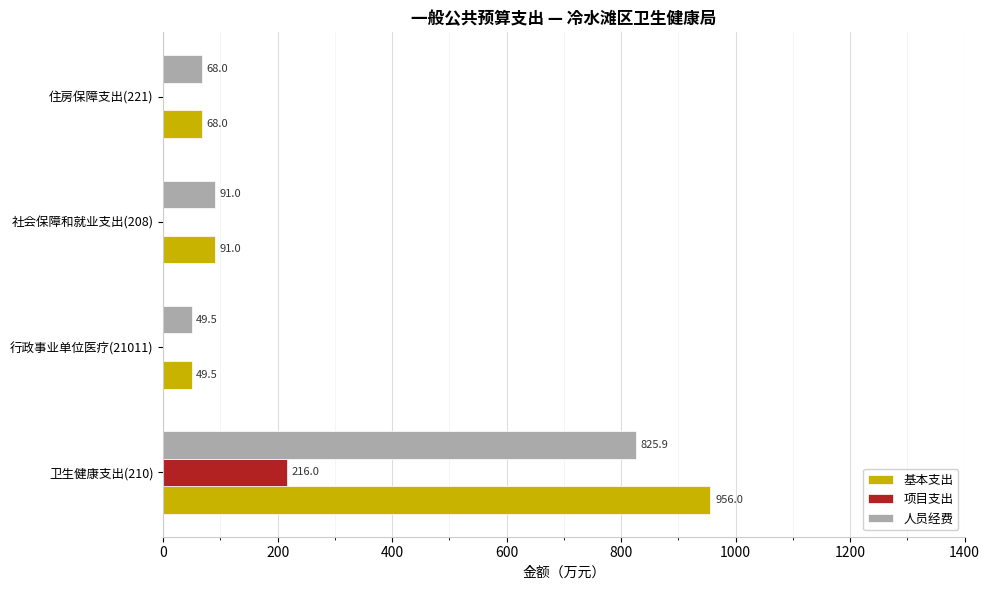

Where is 人员经费 nearest to the value 437?

社会保障和就业支出(208)